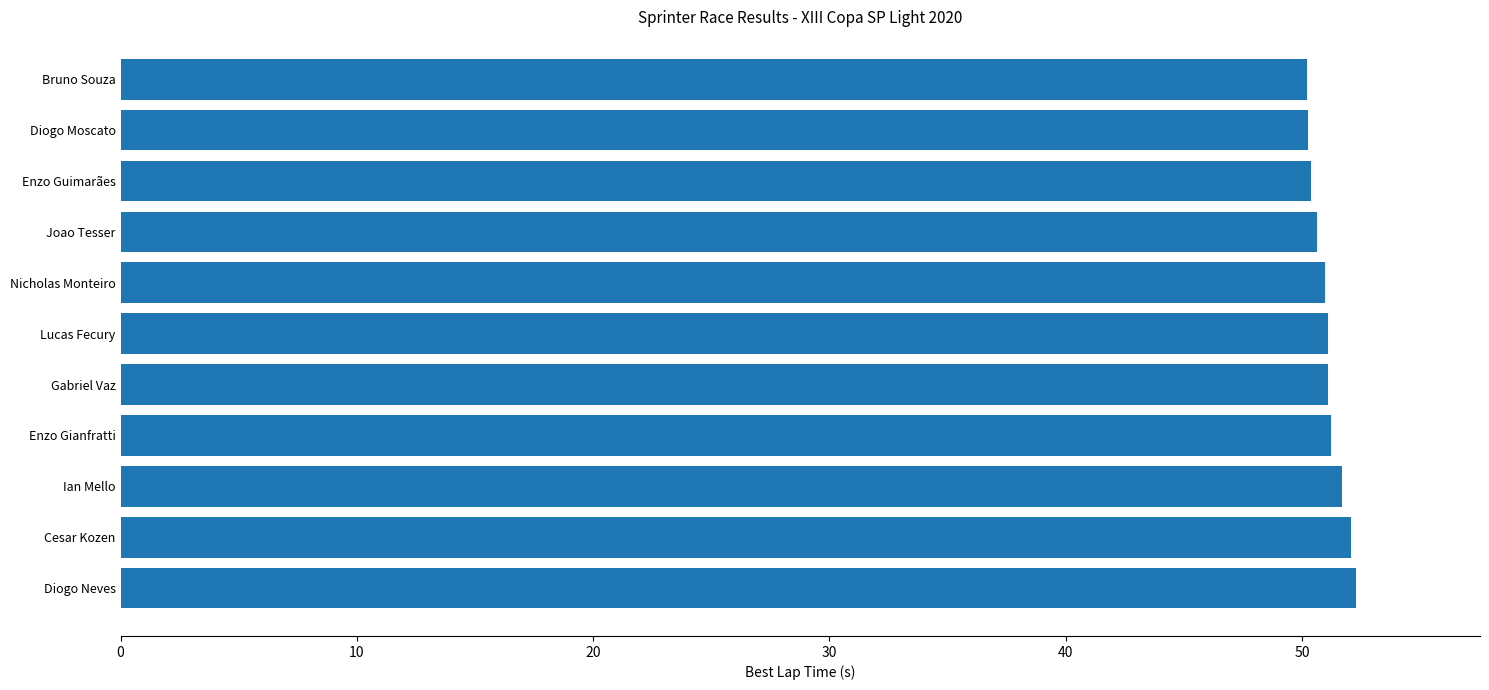

What is the ratio of the value at Enzo Gianfratti to the value at Diogo Moscato?

1.0